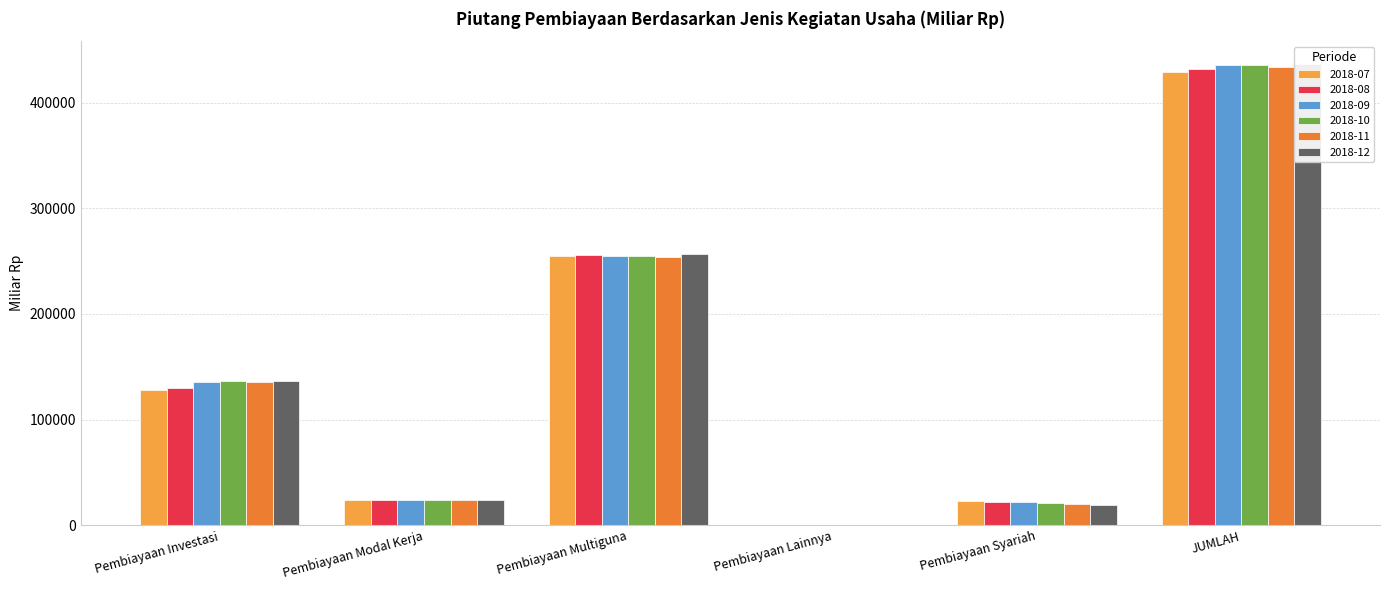

What is the difference between the second highest and minimum values in the 2018-09 series?

254483.0